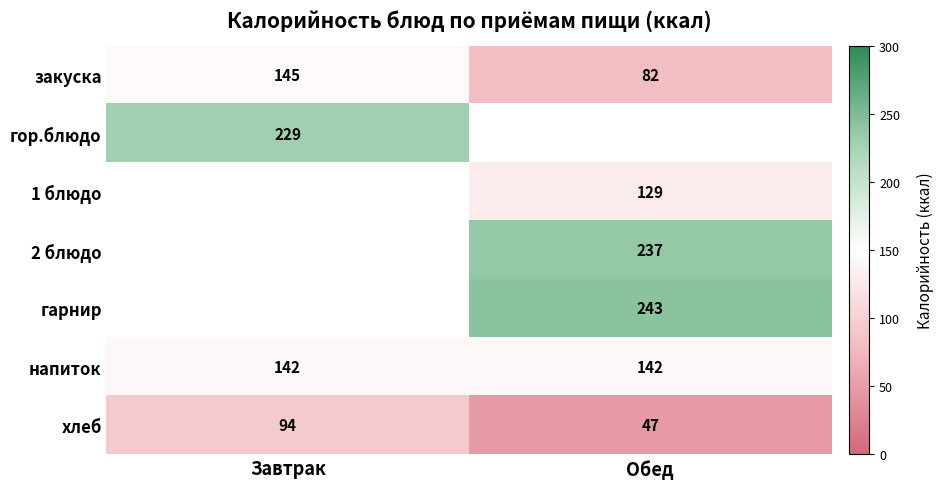

The хлеб series shows 42 at Завтрак. True or false?

False